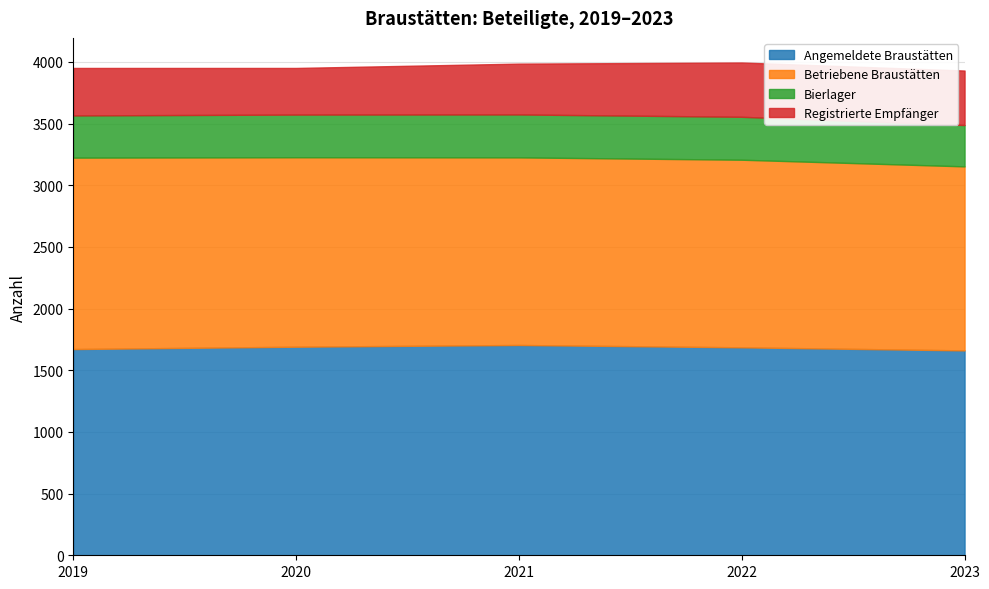

Reading left to right, list all the values displayed in this chart.

Angemeldete Braustätten: 1672	1691	1705	1686	1661
Betriebene Braustätten: 1552	1536	1521	1521	1492
Bierlager: 342	346	348	348	335
Registrierte Empfänger: 385	378	412	440	442